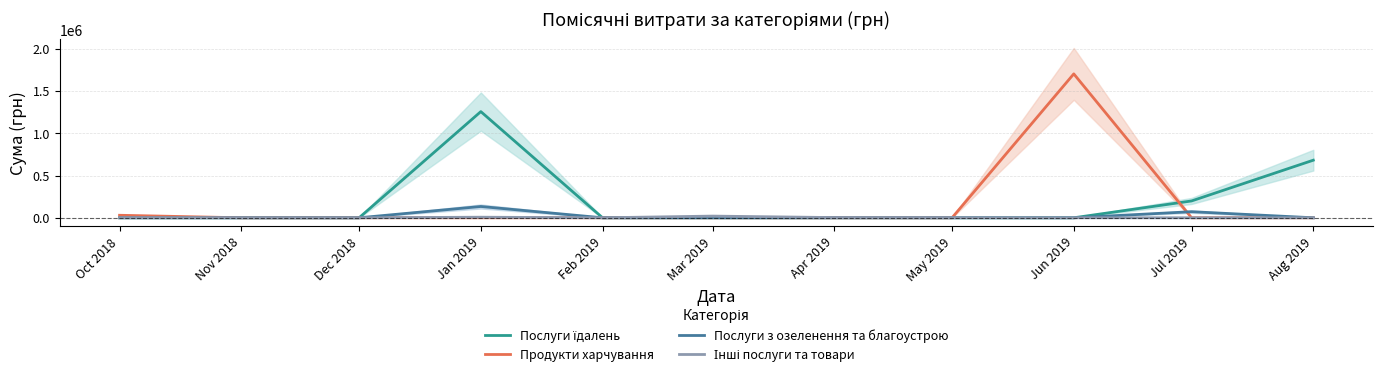

What is the total value across all series at Aug 2019?

682189.4